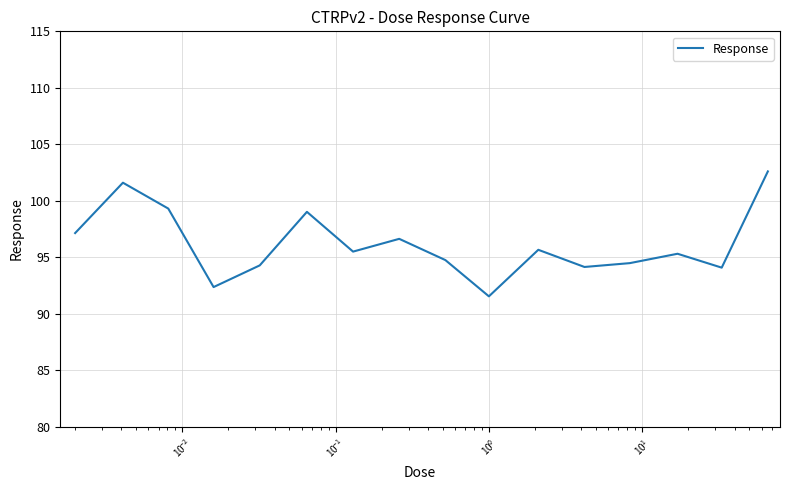

What is the difference between the maximum and minimum values?

11.1